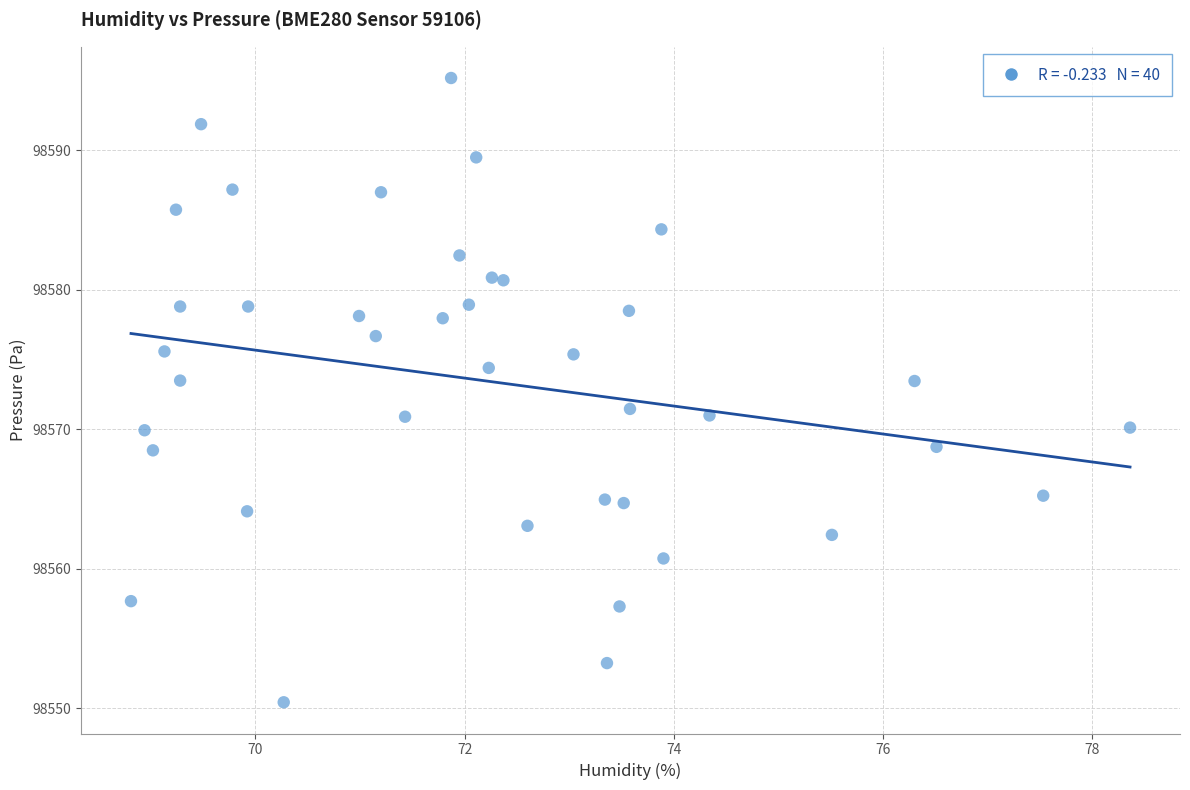

What is the range of X values (max minus min)?

9.5